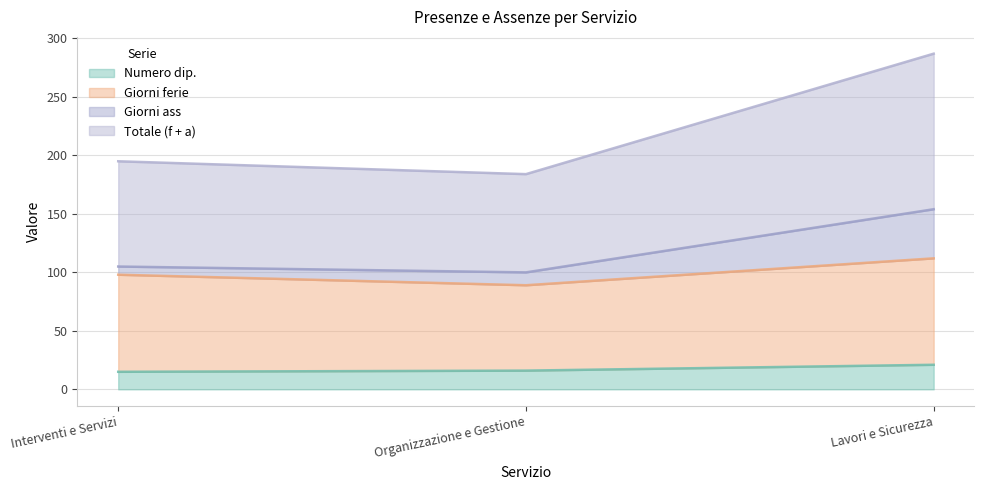

Which series has the largest total across all categories?

Totale (f + a)